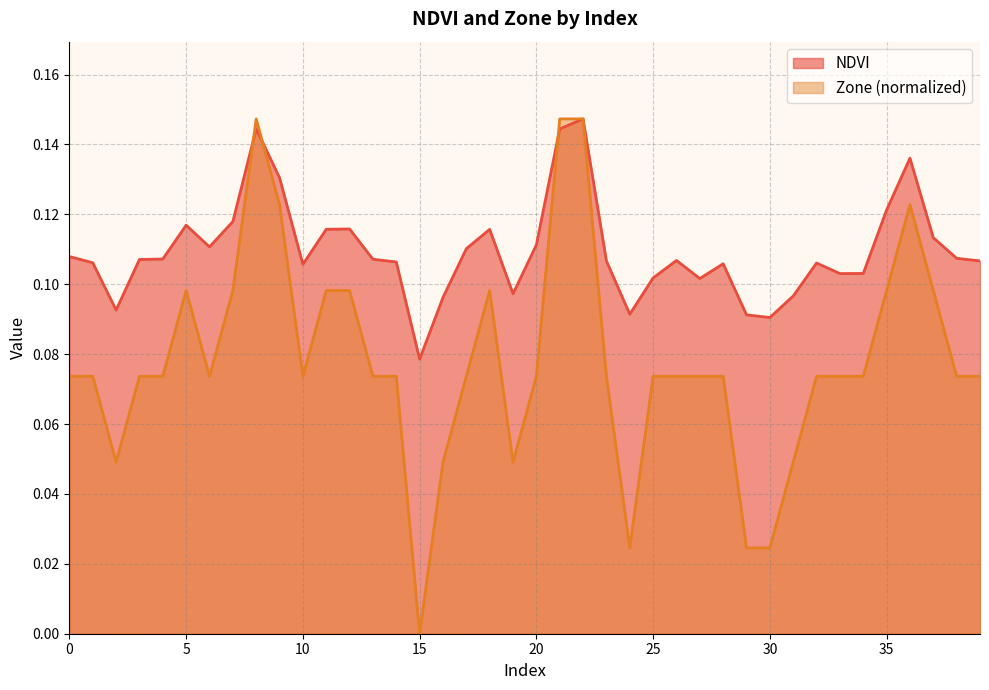

What is the difference between the maximum and second lowest values in the NDVI series?

0.1